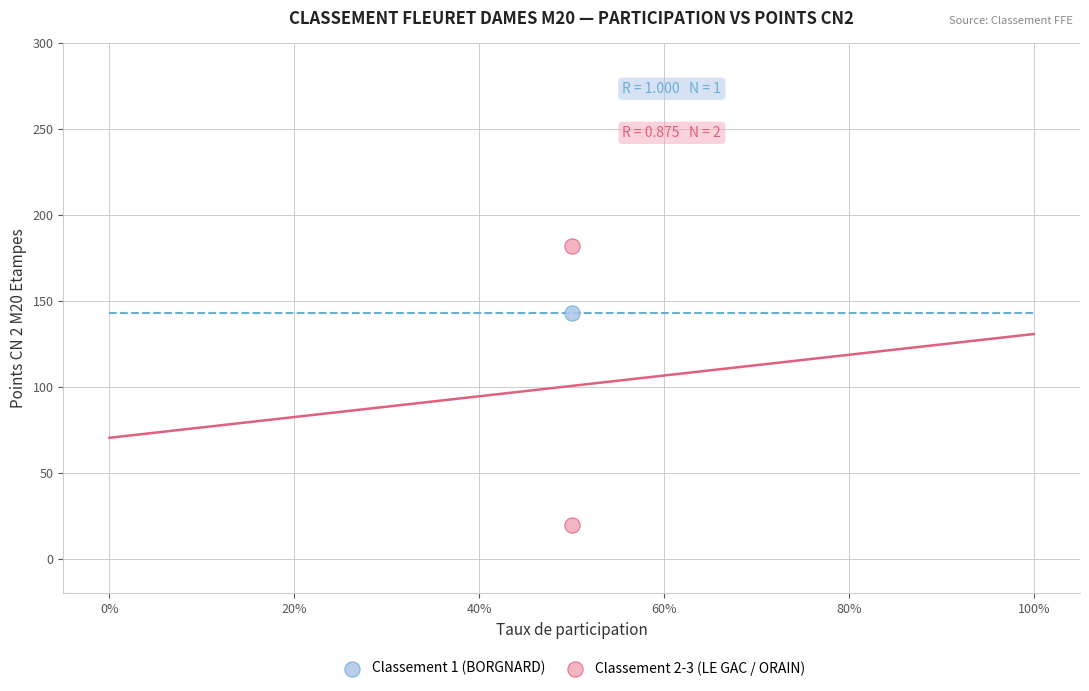

What are all the series names shown in the legend?

Classement 1 (BORGNARD), Classement 2-3 (LE GAC / ORAIN)